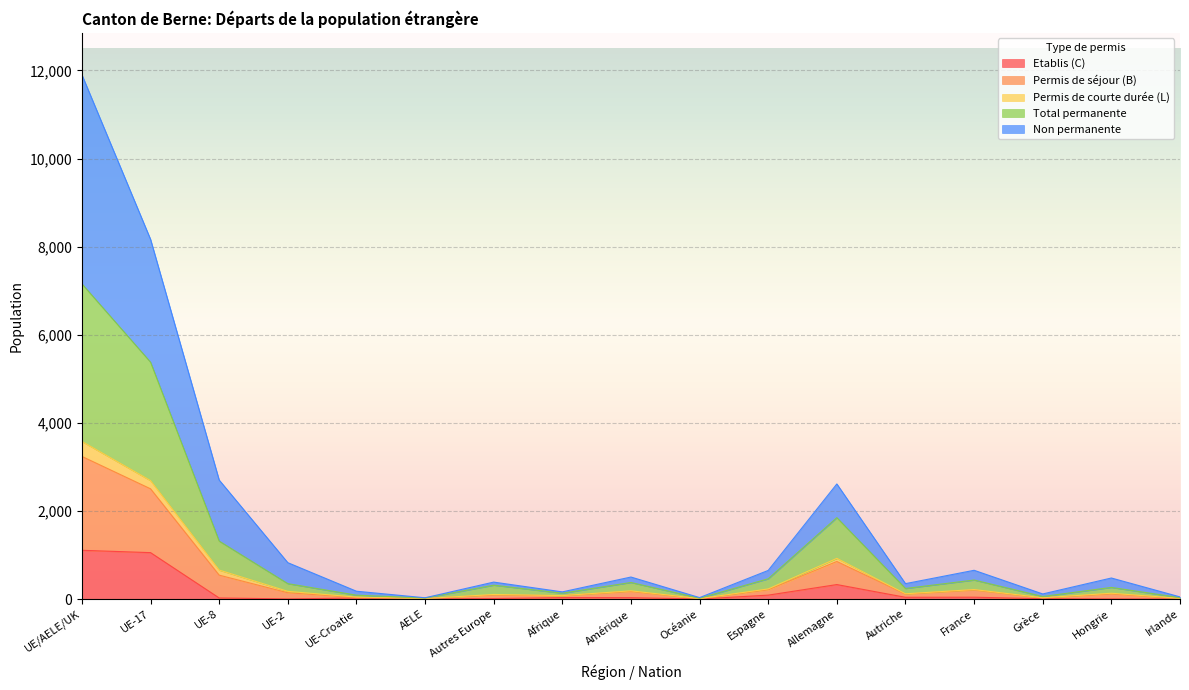

What is the sum of all Etablis (C) values?

2803